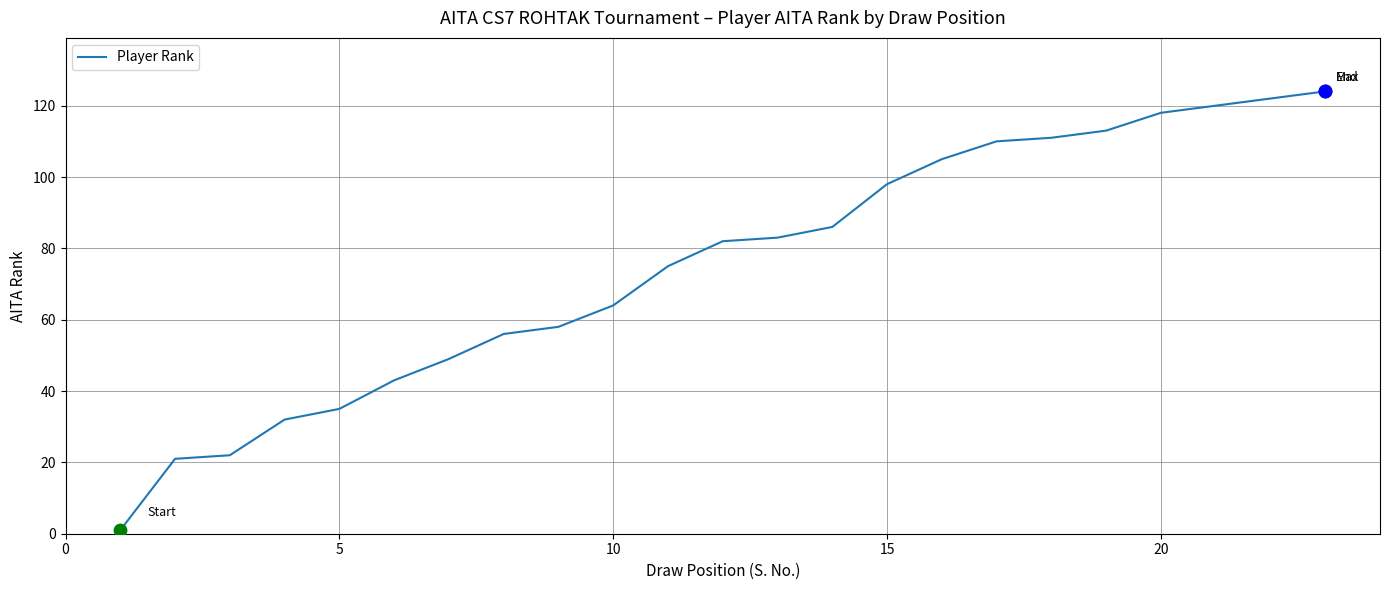

What is the difference between the maximum and minimum values?

123